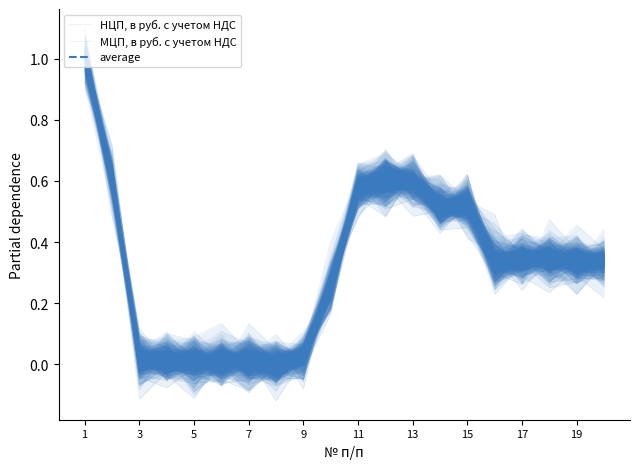

What are all the series names shown in the legend?

НЦП, в руб. с учетом НДС, МЦП, в руб. с учетом НДС, average